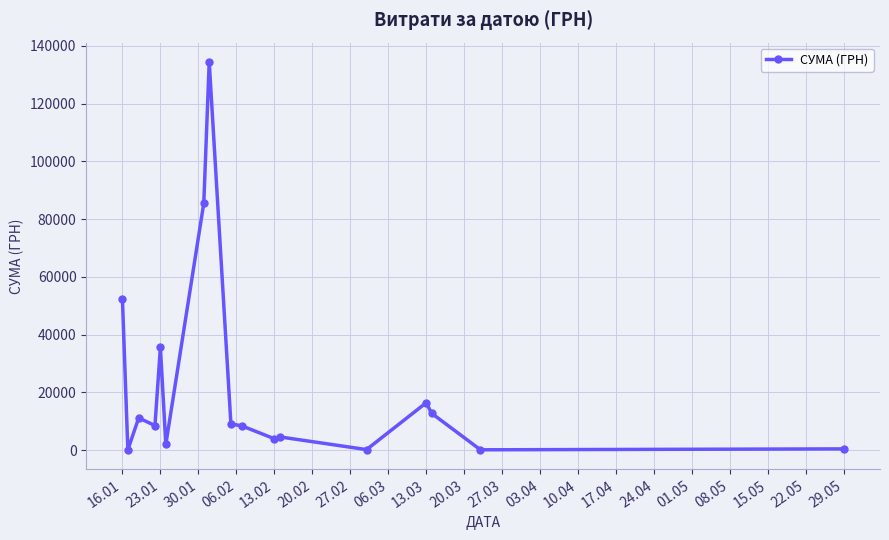

Count the number of values greater than 8538.

9